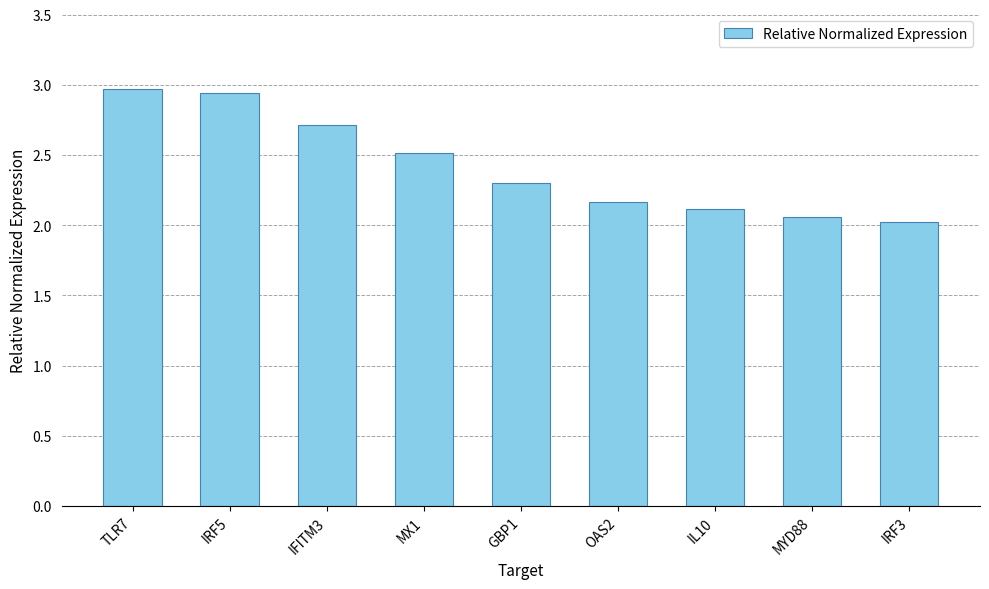

True or false: the data shows 2.1 at IL10.

True